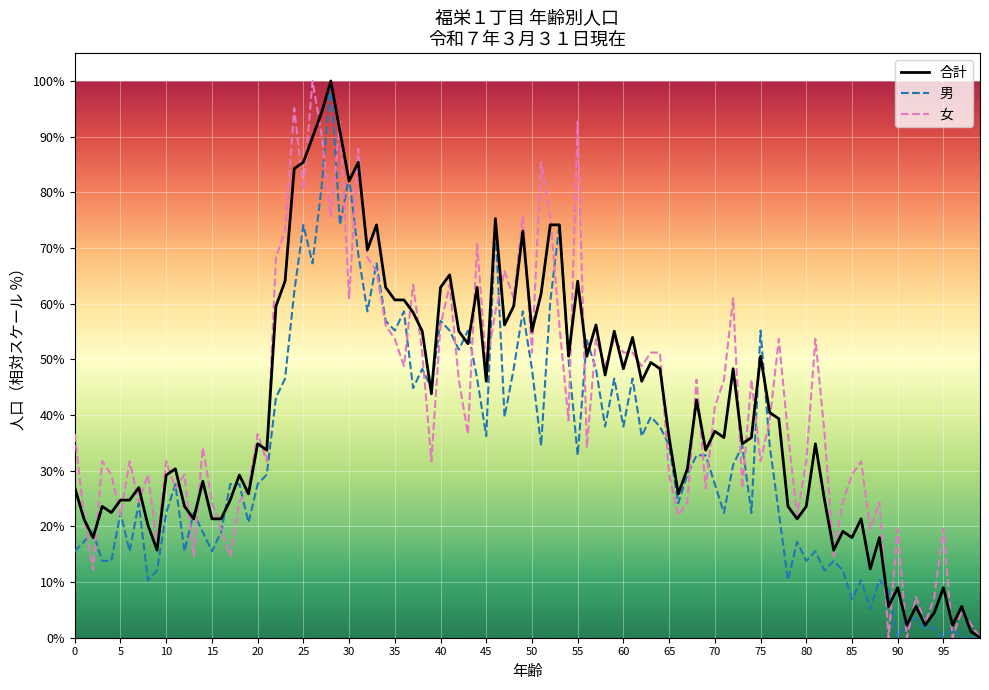

What are all the series names shown in the legend?

合計, 男, 女